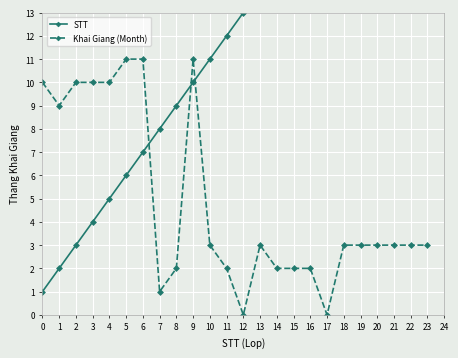

At how many categories does at least one series exceed 9?

21